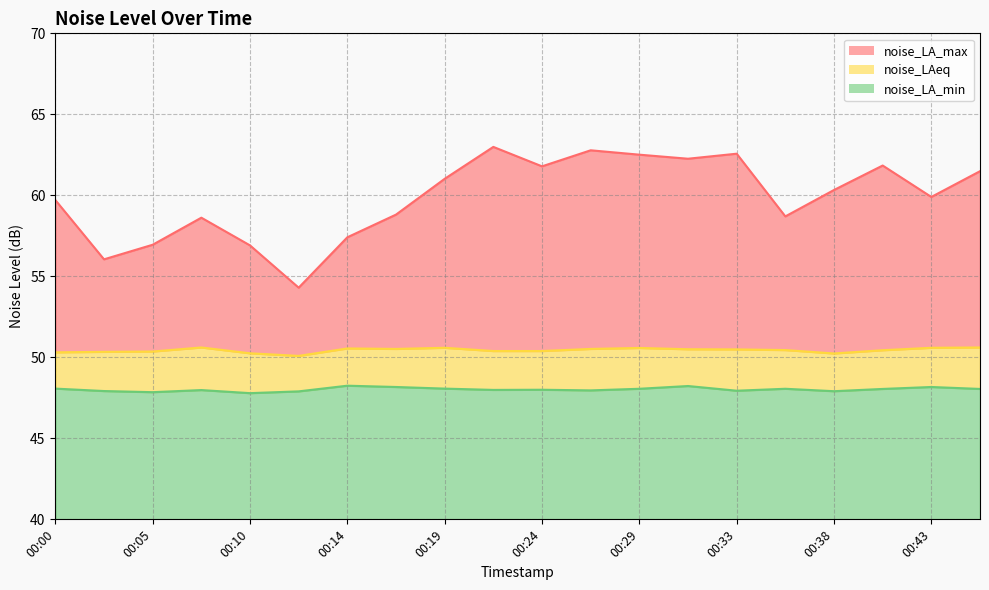

Is it true that noise_LA_max equals 62.3 at 00:31?

True